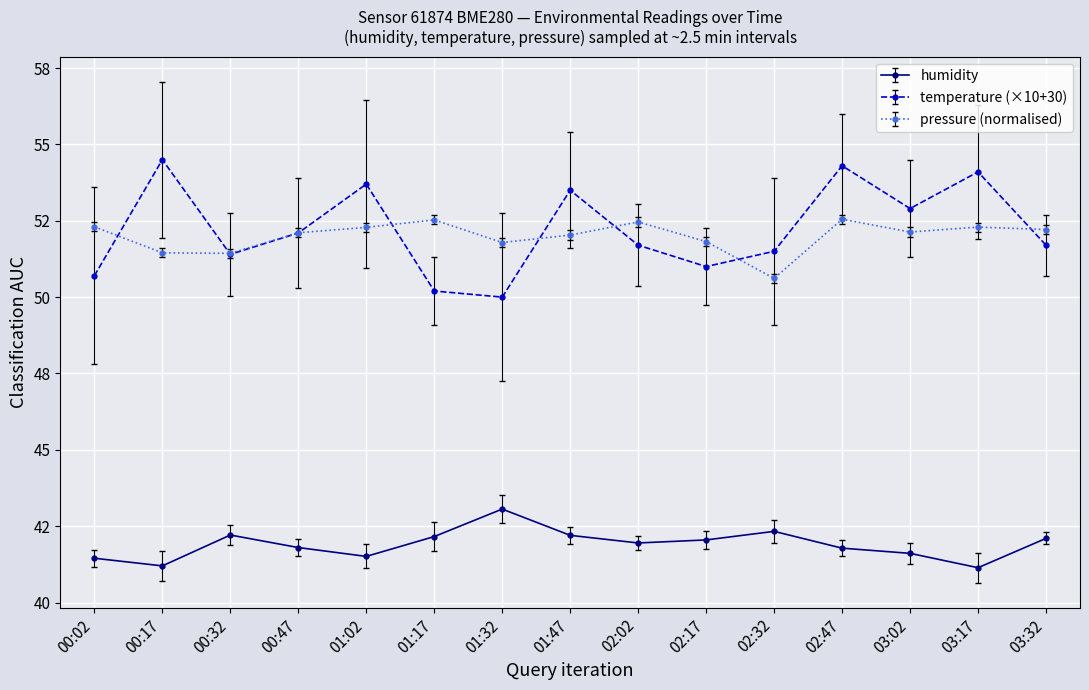

Where is the first local maximum for humidity?

00:32